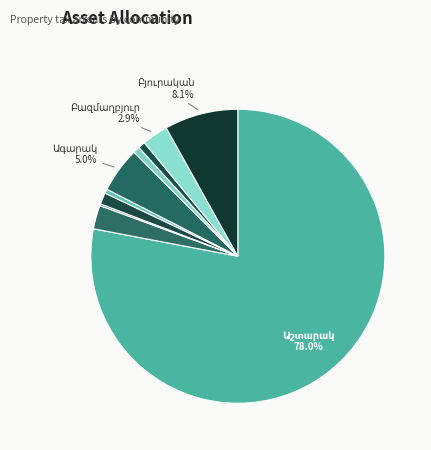

Which slice represents more than half of the pie?

Աշտարակ